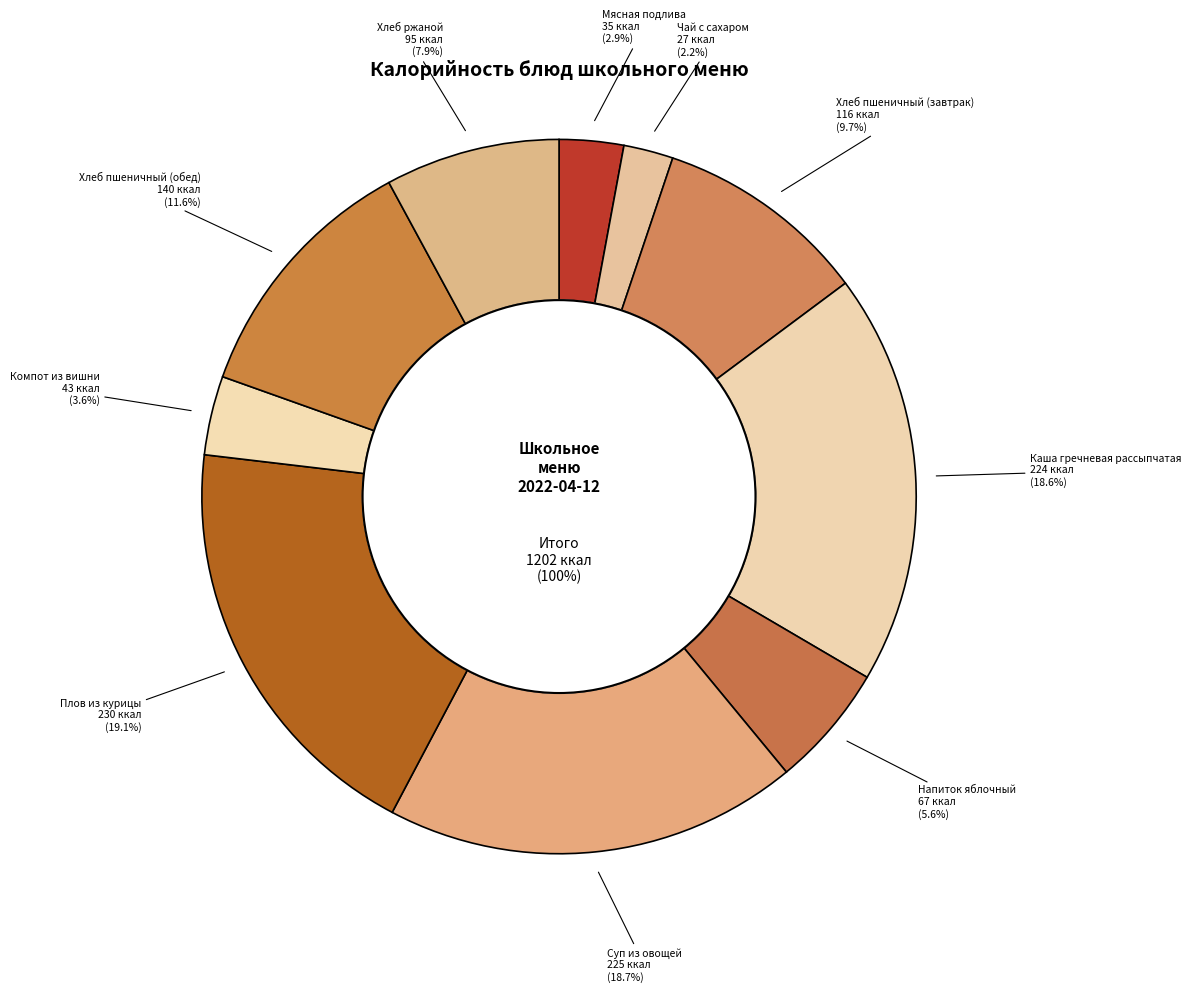

Rank the categories by value from highest to lowest.

Плов из курицы, Суп из овощей, Каша гречневая рассыпчатая, Хлеб пшеничный (обед), Хлеб пшеничный (завтрак), Хлеб ржаной, Напиток яблочный, Компот из вишни, Мясная подлива, Чай с сахаром